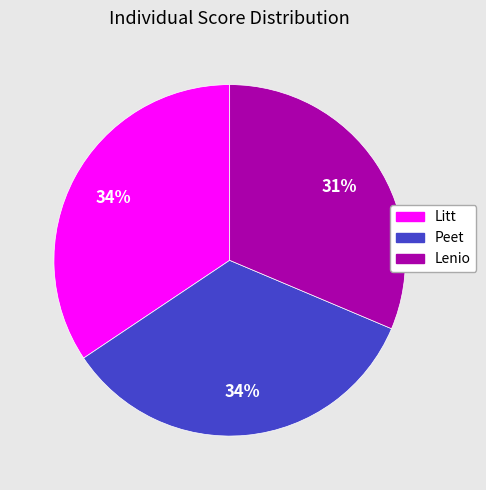

How many segments does this pie chart have?

3